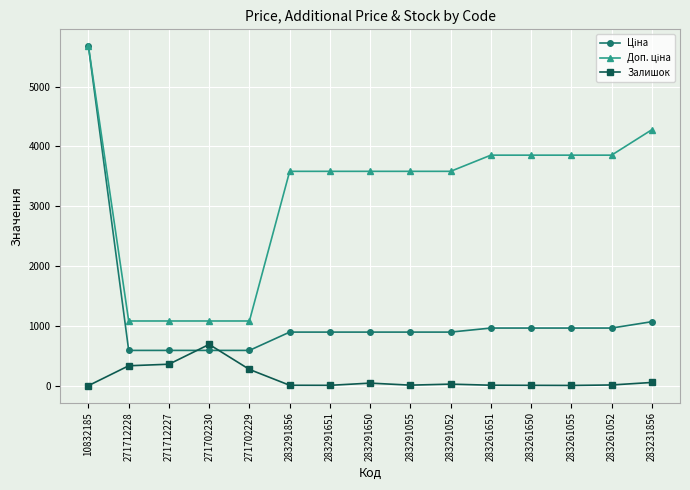

What is the maximum value for Залишок?

690.0